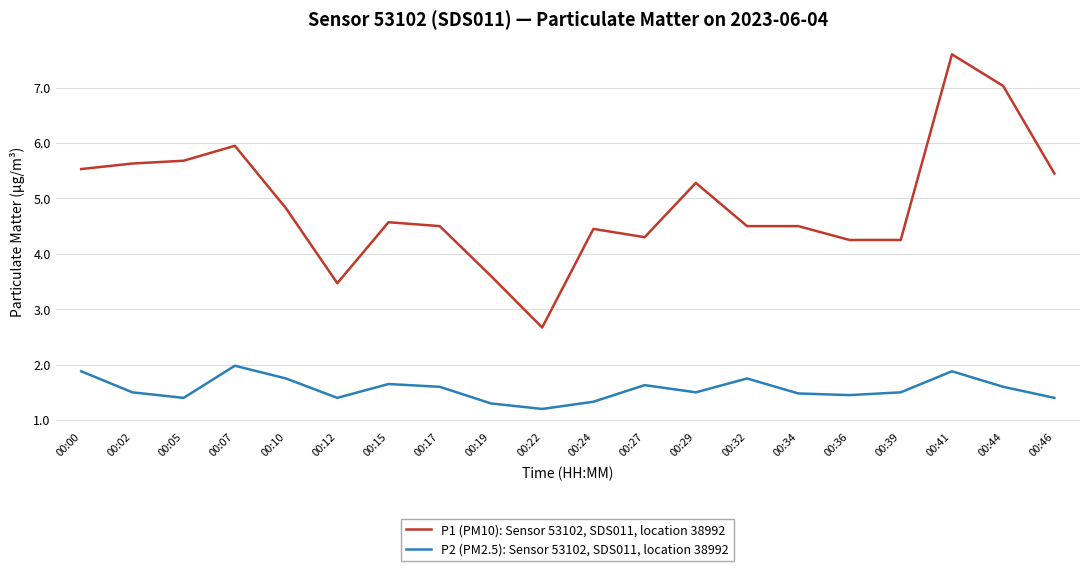

True or false: P1 (PM10): Sensor 53102, SDS011, location 38992 has a value of 3.5 at 00:12.

True